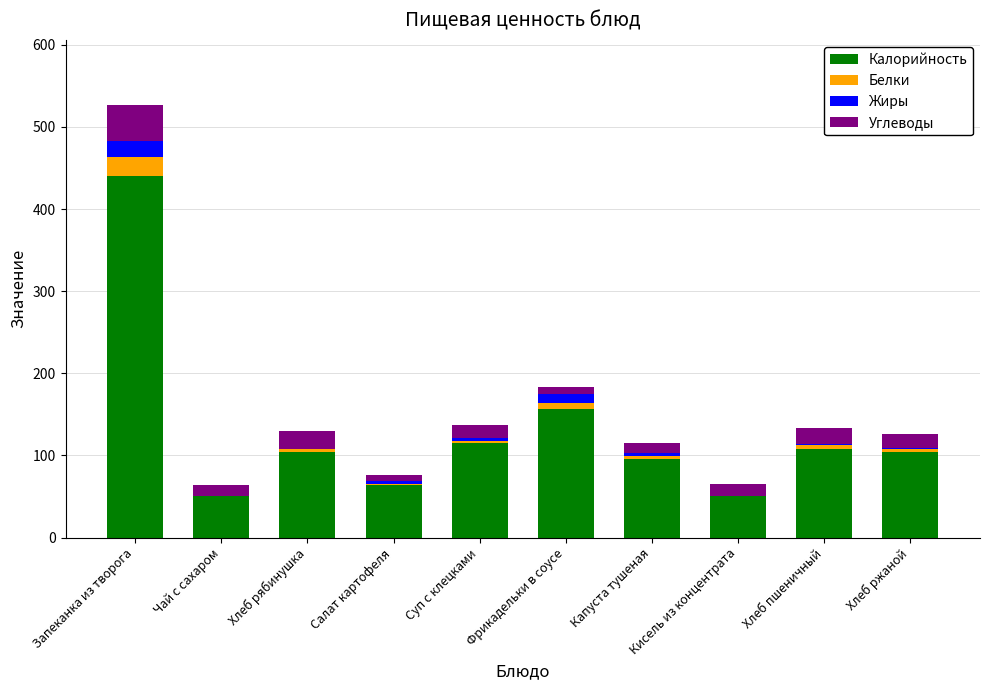

At which category is the sum across all series the highest?

Запеканка из творога